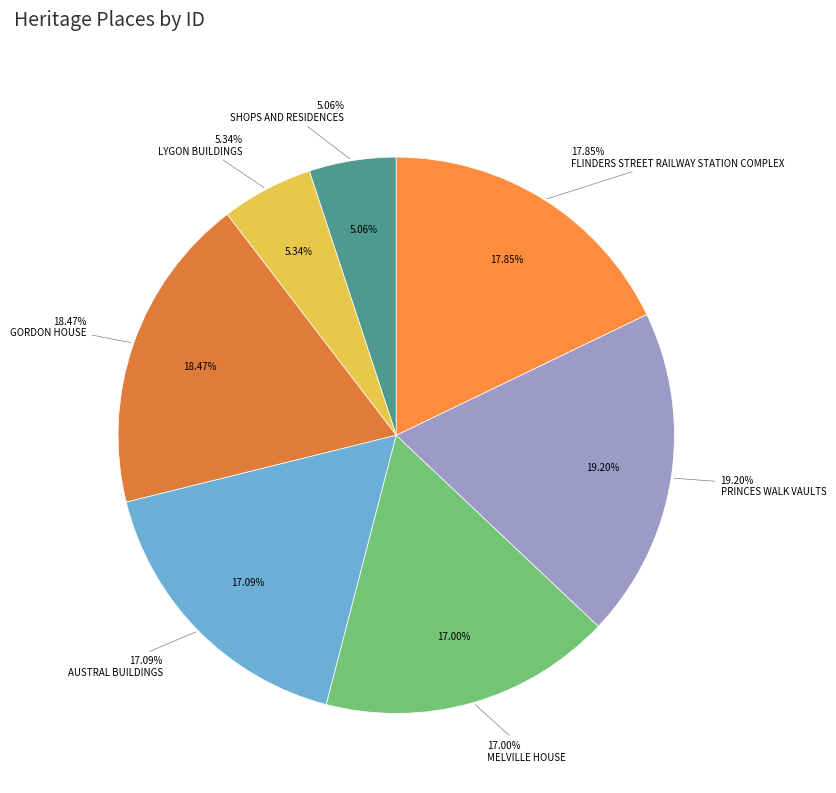

To the nearest percent, what is the average slice percentage?

14%